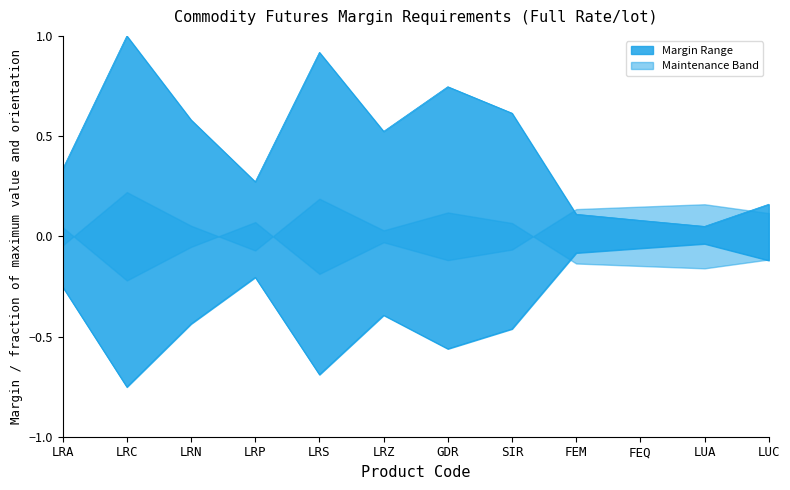

True or false: Client Initial Margin and Client Maintenance Margin cross at least once.

False